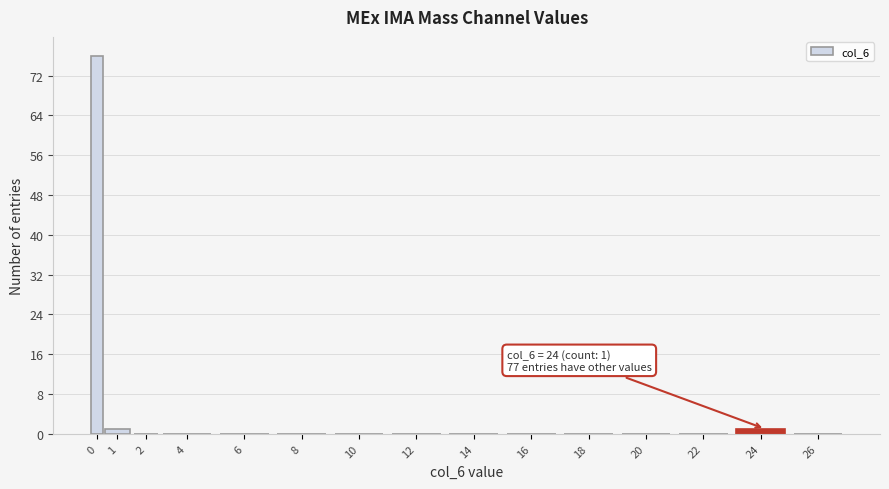

Reading left to right, transcribe all the data shown in this chart.

0=76	1=1	2=0	4=0	6=0	8=0	10=0	12=0	14=0	16=0	18=0	20=0	22=0	24=1	26=0